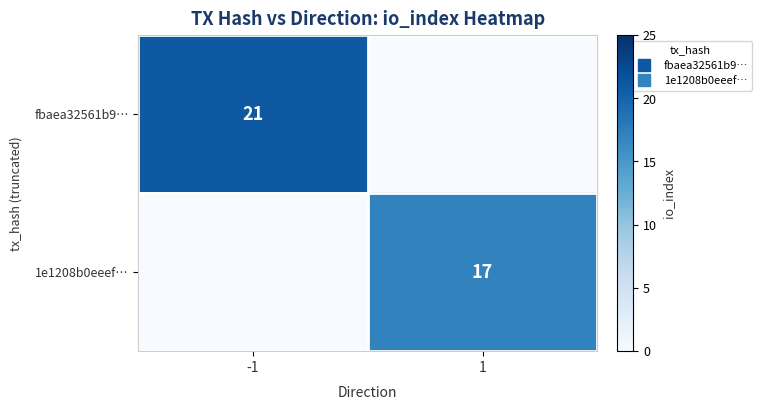

At -1, list the series in order from smallest to largest.

1e1208b0eeef…, fbaea32561b9…